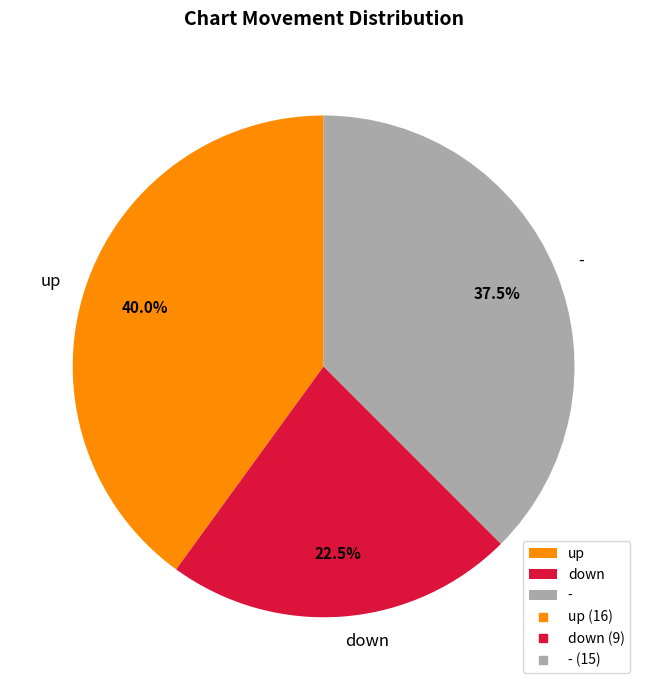

To the nearest percent, what is the difference between the down and - slice percentages?

15%